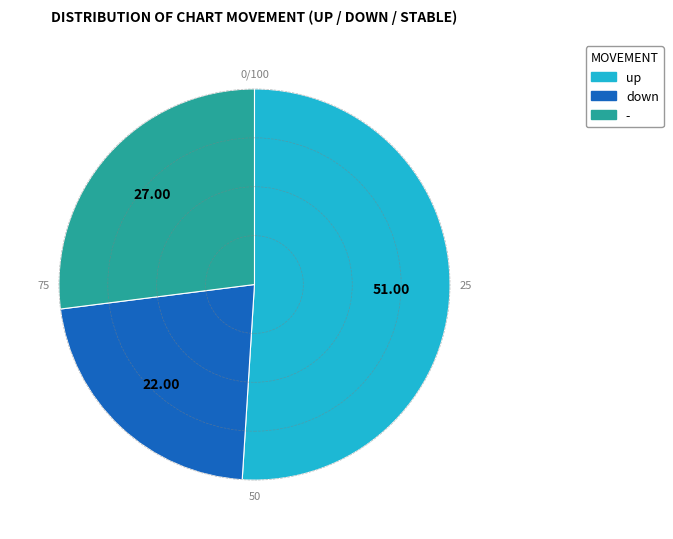

Is the sum of up and down greater than half?

Yes